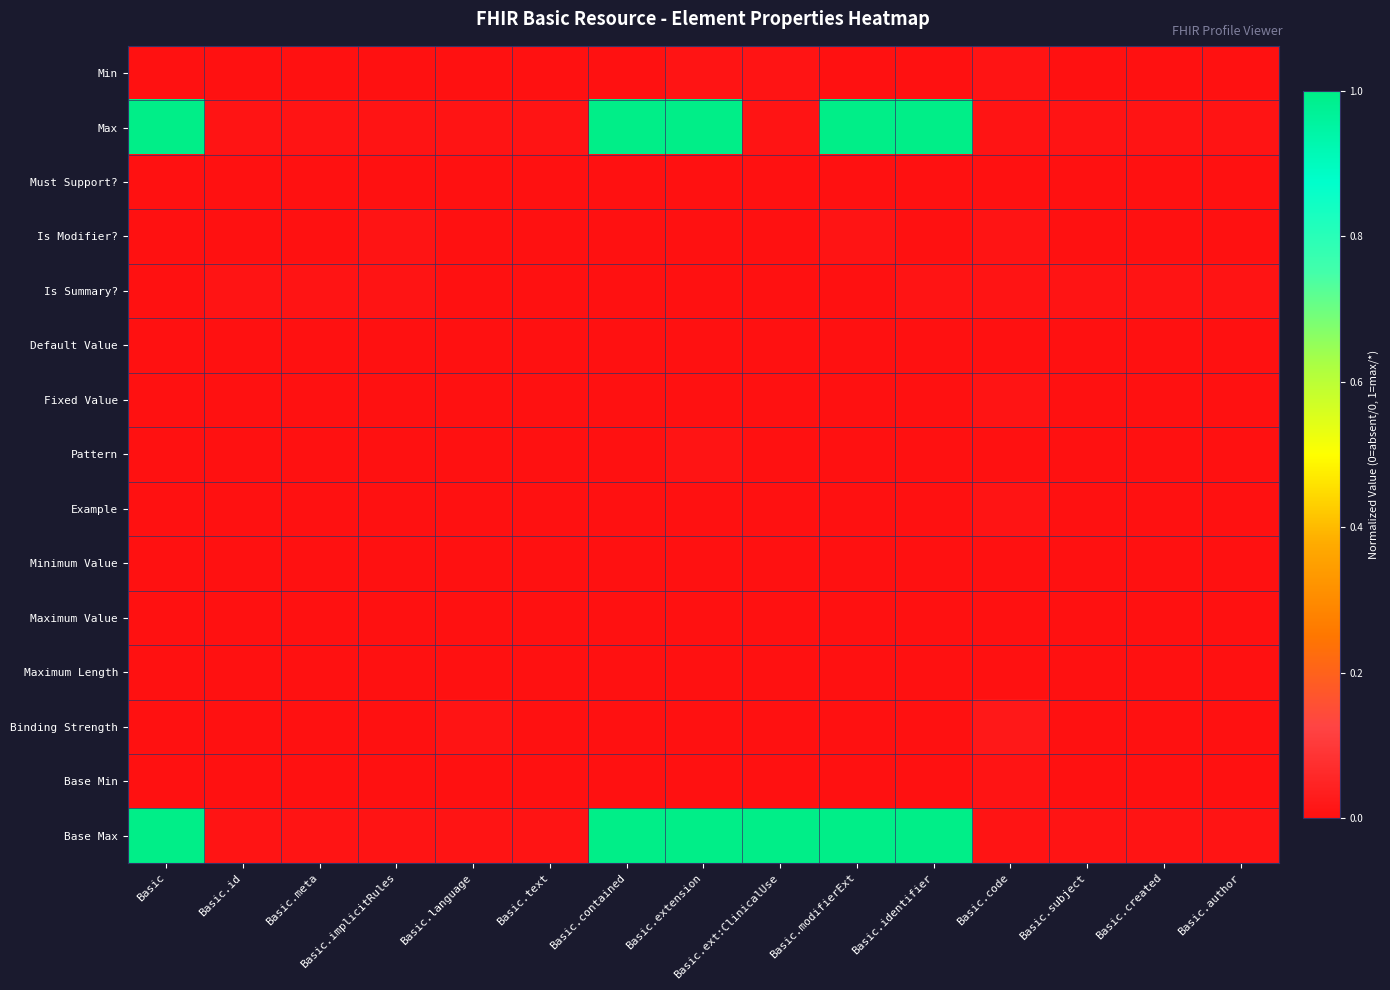

At Basic.ext:ClinicalUse, list the series in order from largest to smallest.

Base Max, Min, Max, Must Support?, Is Modifier?, Is Summary?, Default Value, Fixed Value, Pattern, Example, Minimum Value, Maximum Value, Maximum Length, Binding Strength, Base Min